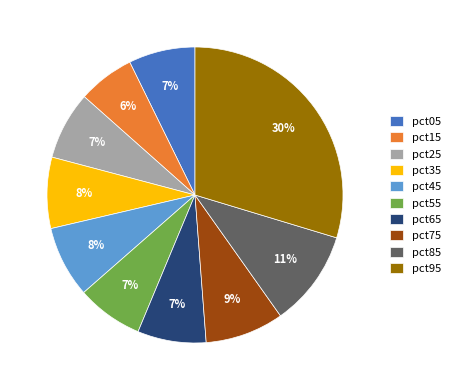

What is the largest slice in the pie chart?

pct95